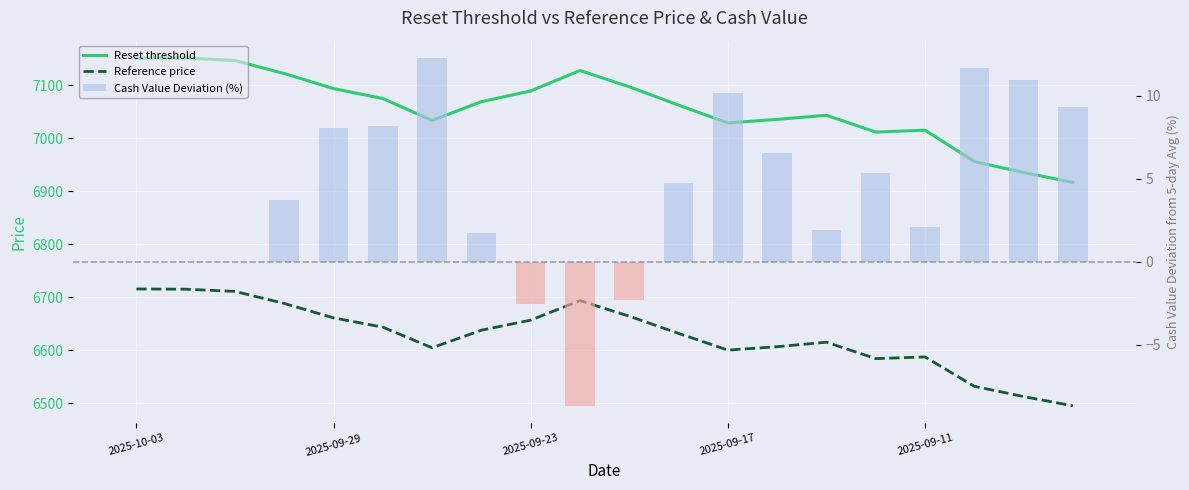

What is the difference between the second highest and second lowest values in the Reset threshold series?

215.9